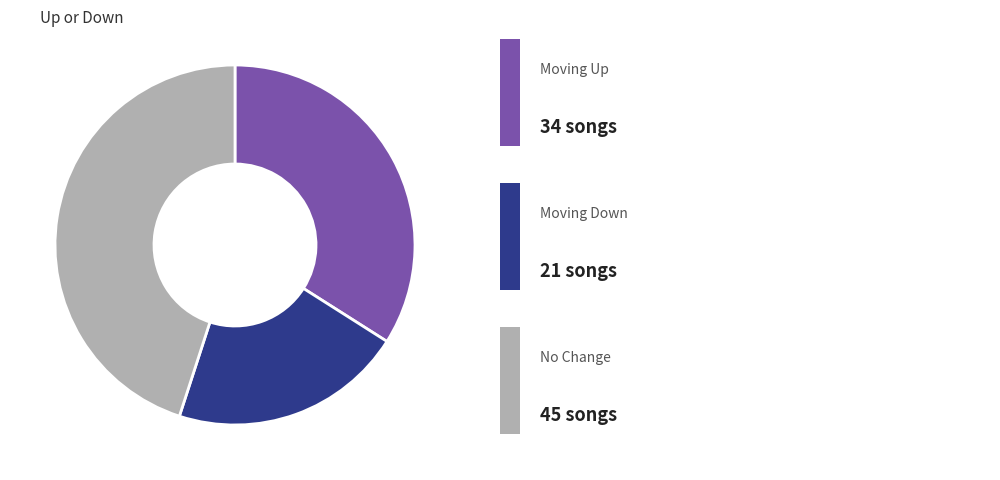

Does any single category account for the majority?

No